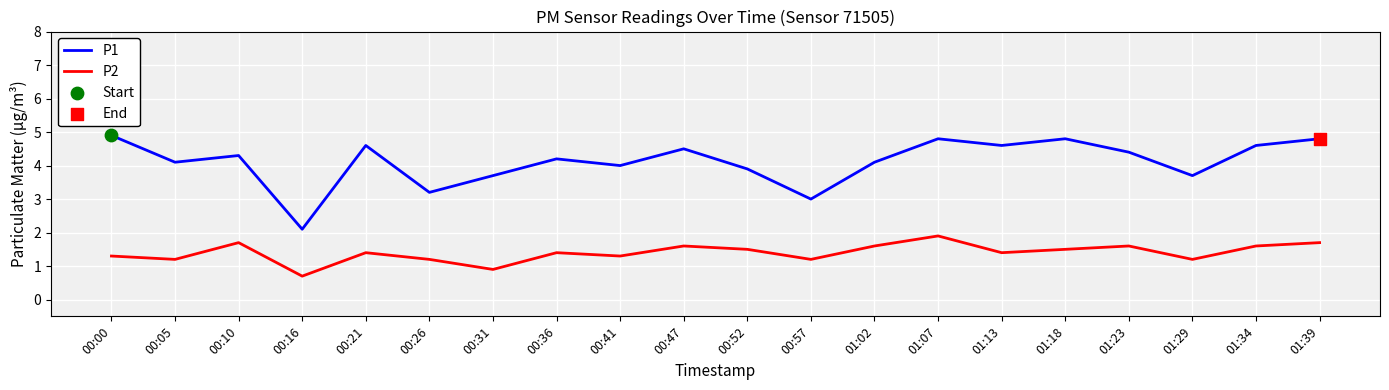

What is the difference between the highest and lowest values at 00:52?

2.4